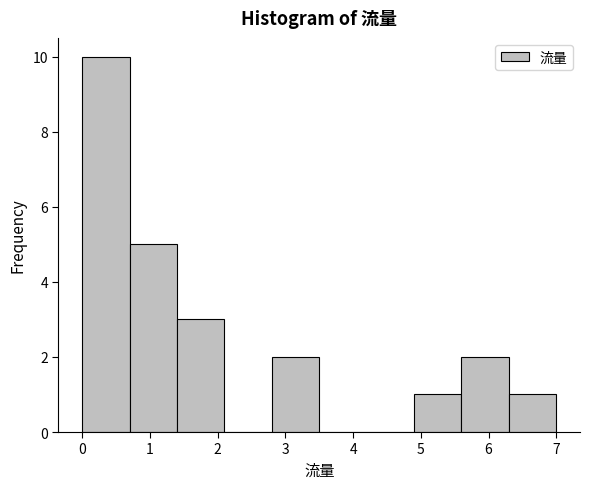

What is the height of the bar covering 5.6 to 6.3 on the x-axis? The values are not printed on the chart, so give them approximately, as read against the axis.

2